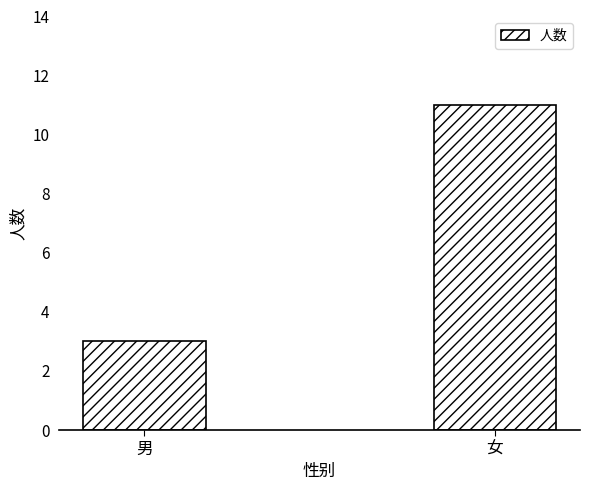

What is the ratio of the value at 女 to the value at 男?

3.7